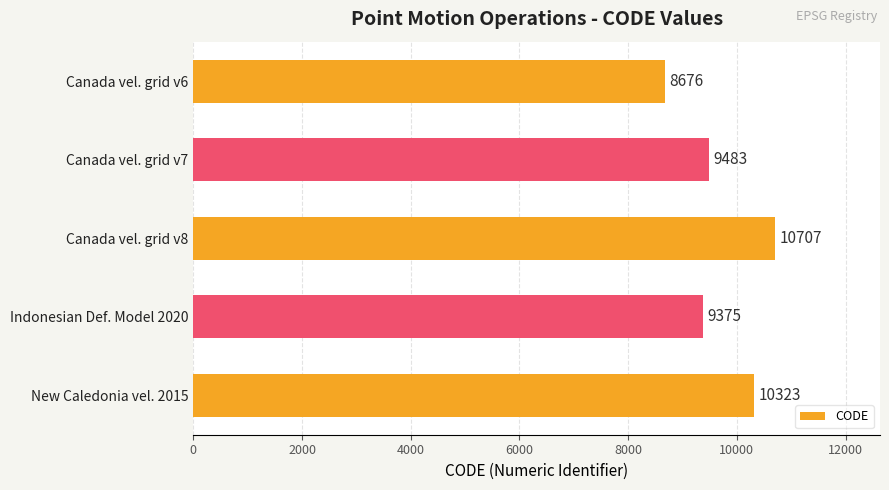

What is the value of the 1st bar from the top?

8676